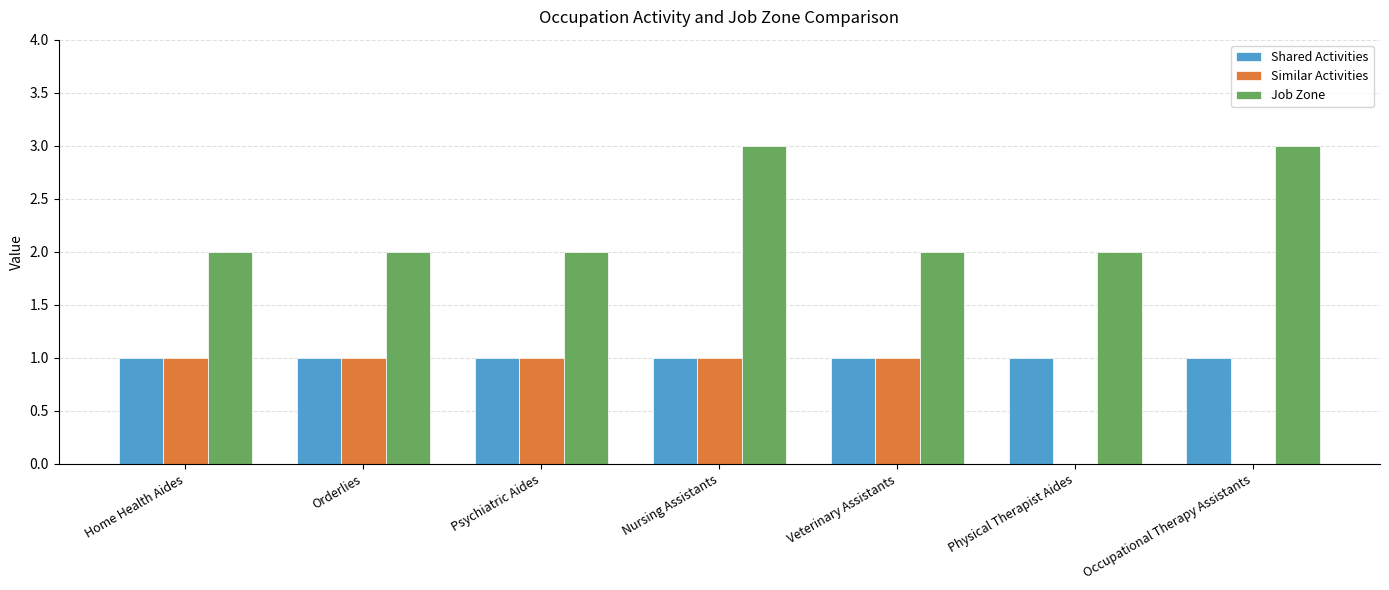

What are all the series names shown in the legend?

Shared Activities, Similar Activities, Job Zone